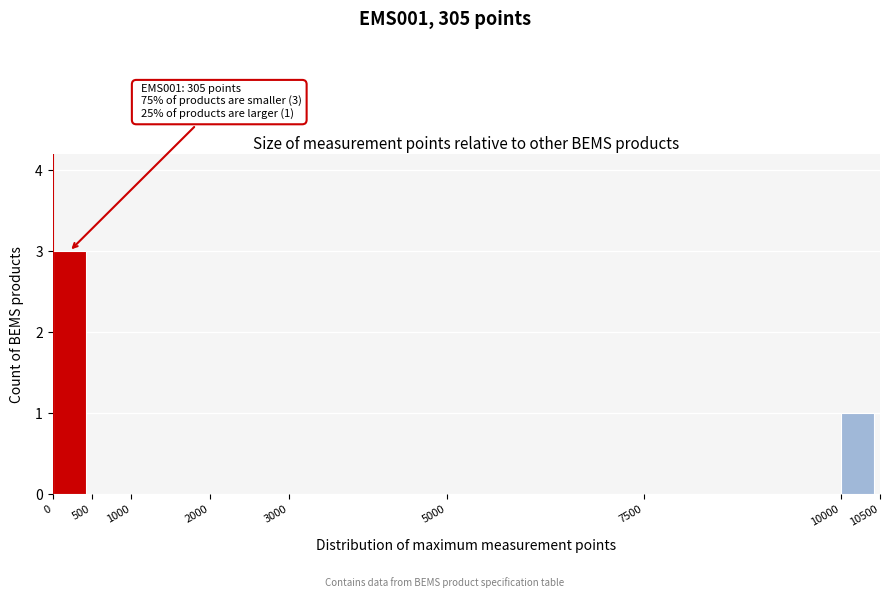

Which range on the x-axis has the tallest bar?

0 to 500